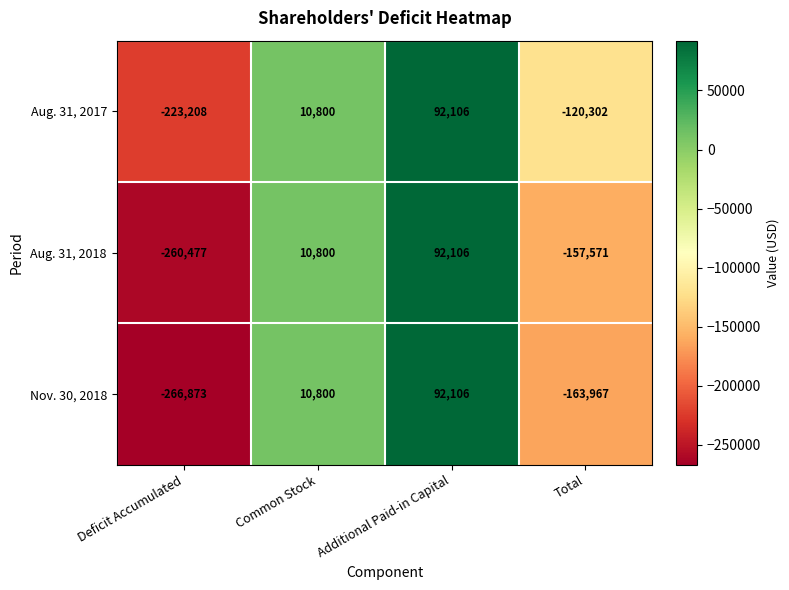

How many Nov. 30, 2018 values are between -163967 and 92106?

3